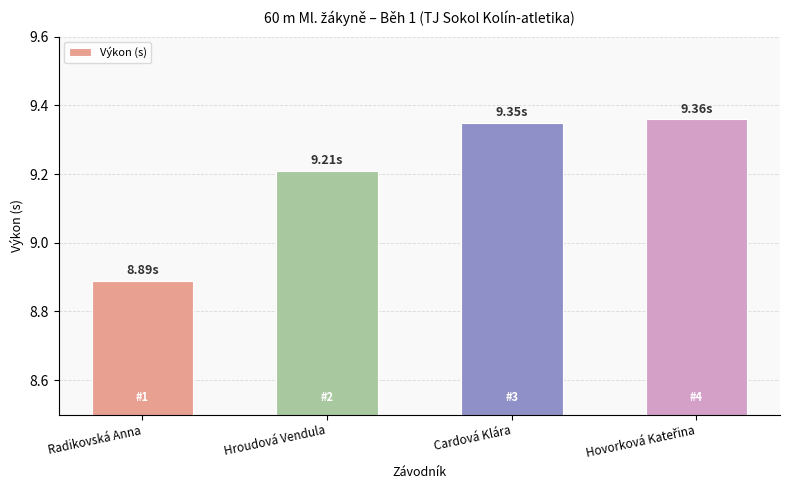

Where does the data first go above 9?

Hroudová Vendula